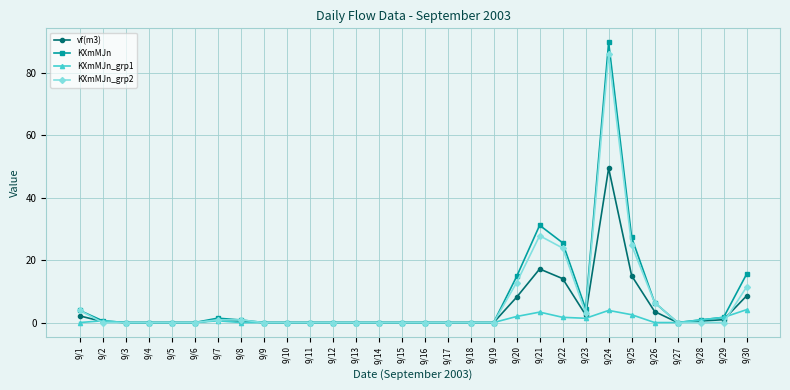

What is the difference between the second highest and minimum values in the vf(m3) series?

17.2